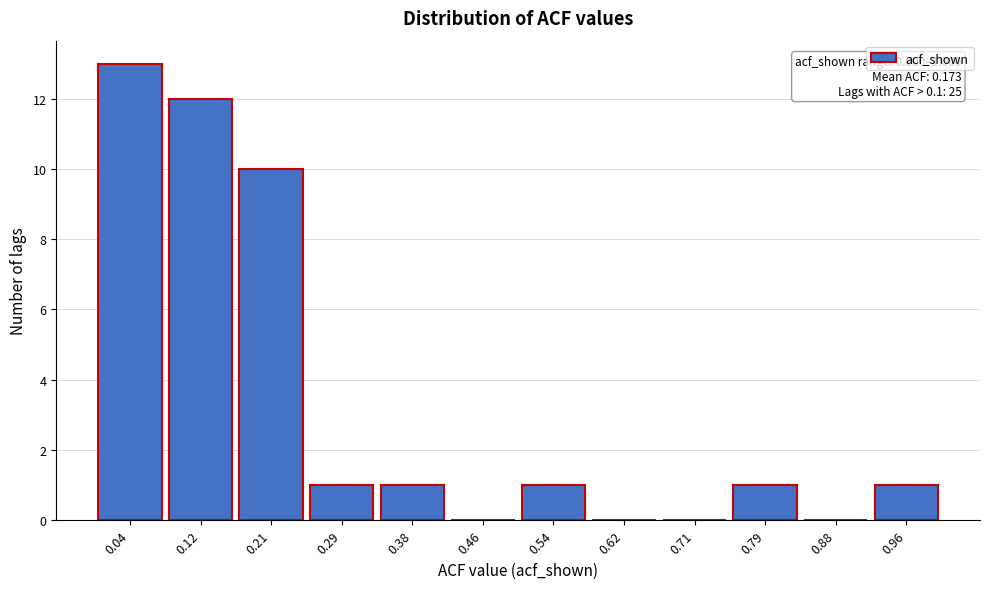

Over which range of the x-axis is the bar tallest?

0.00 to 0.08